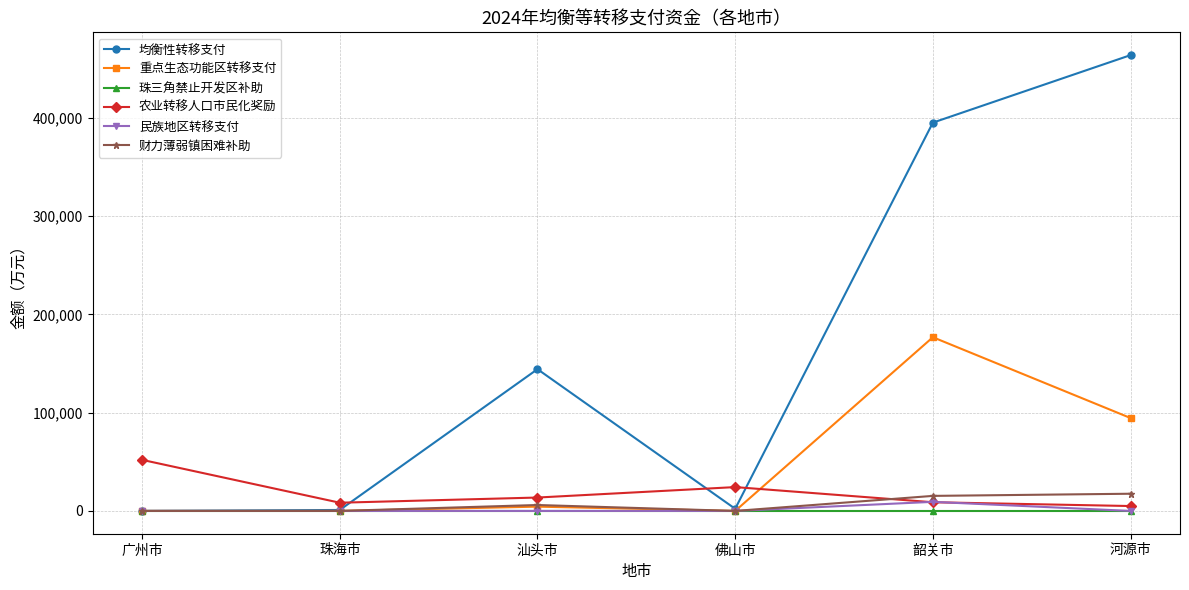

At how many categories does at least one series exceed 161221?

2